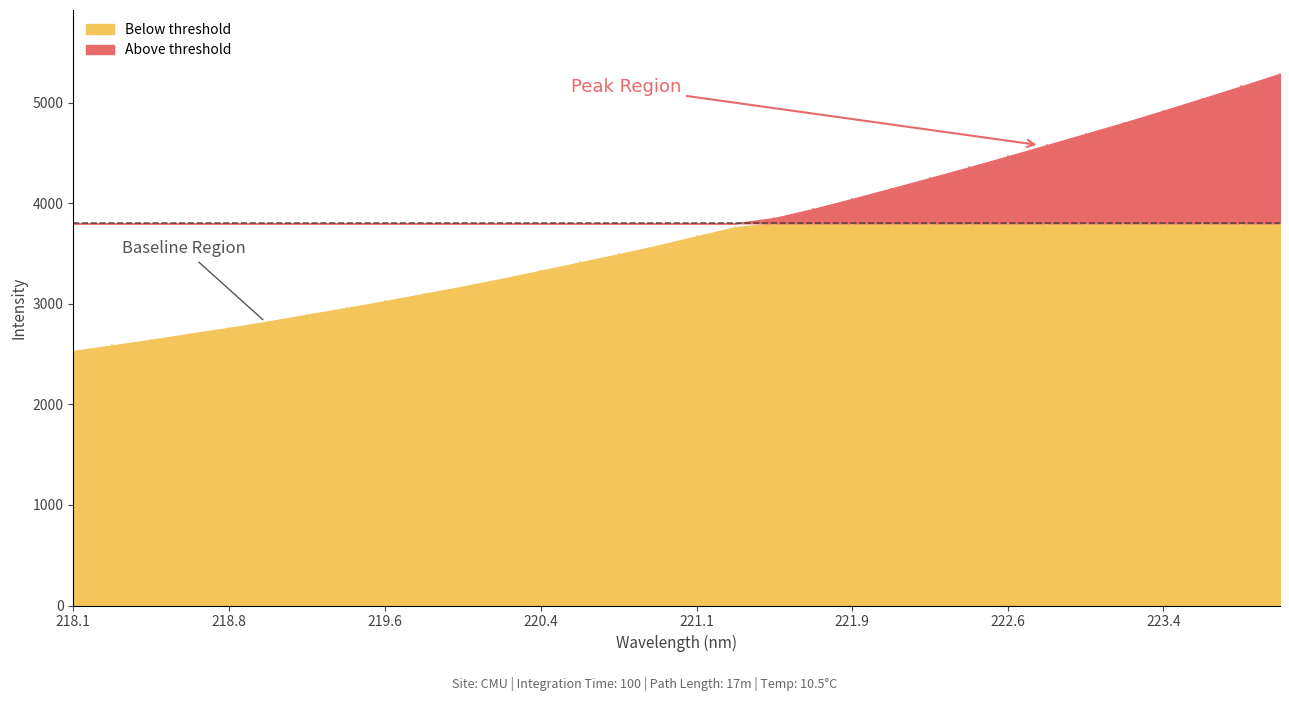

Which category has the highest value across all series?

223.9802